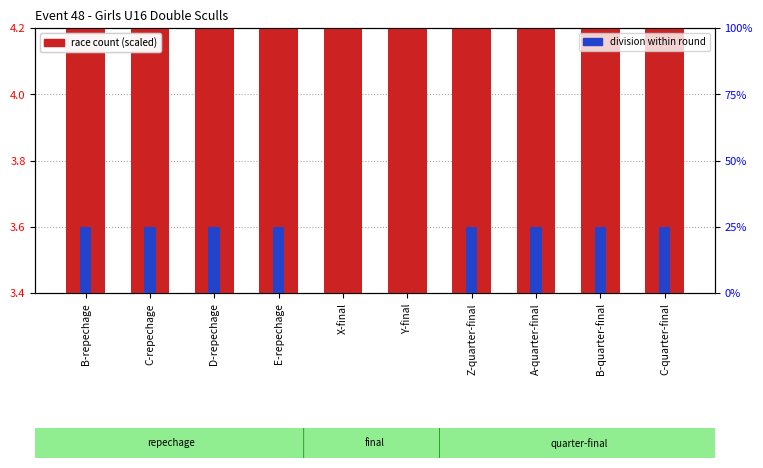

Where is race count (scaled) nearest to the value 3?

B-repechage